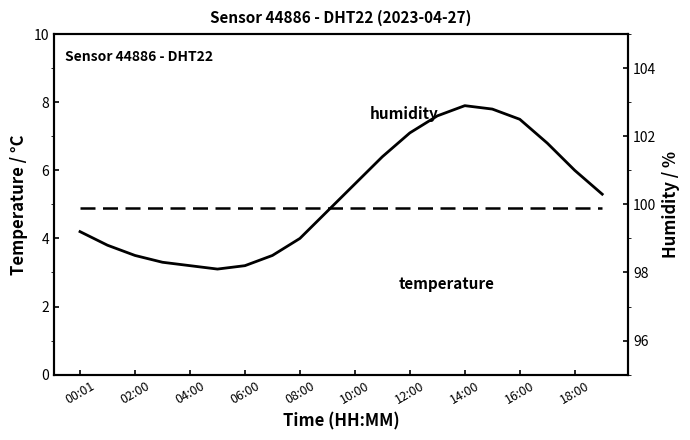

Is this an area chart (filled region under the line)?

No